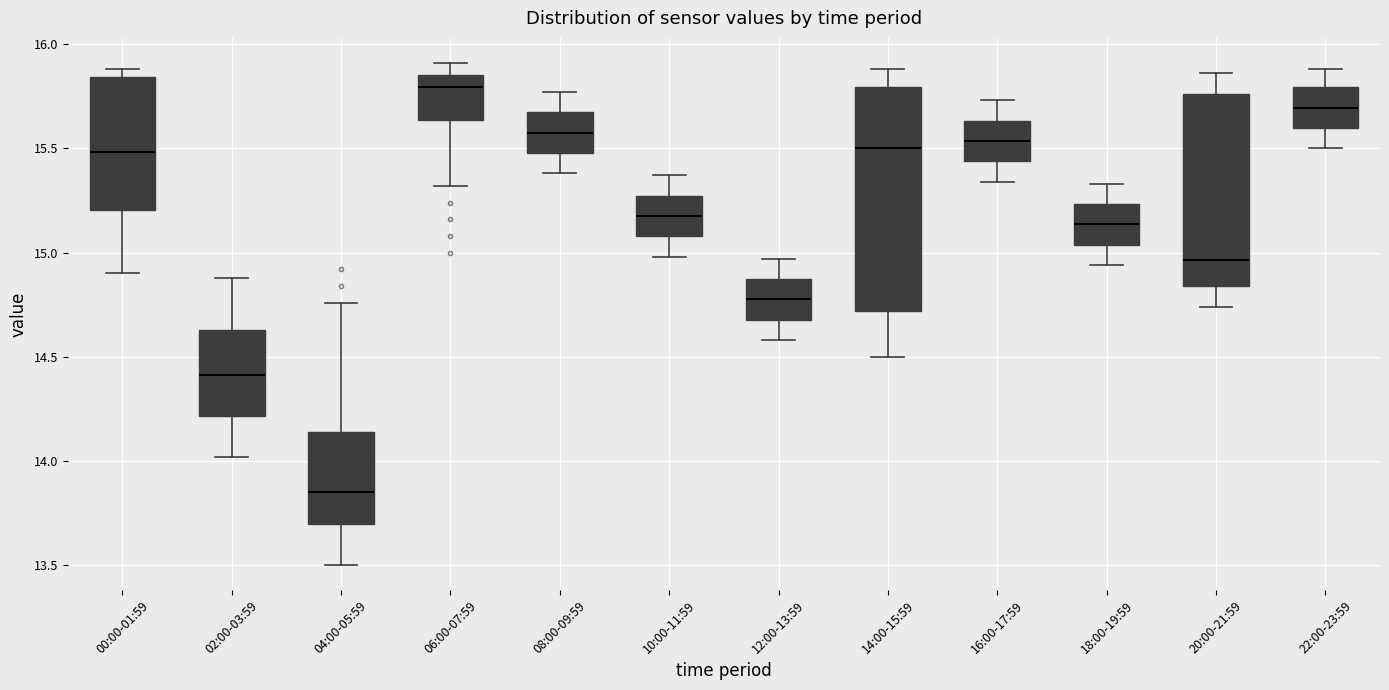

Reading left to right, transcribe this box plot: for each box, give where its median line is, the range the box spans, and where its two whiskers end, as read against the y-axis. The values are not printed on the chart, so give them approximately, as read against the axis.

00:00-01:59: median 15.50, box 15.20 to 15.85, whiskers 14.90 to 15.90
02:00-03:59: median 14.40, box 14.20 to 14.65, whiskers 14.00 to 14.90
04:00-05:59: median 13.85, box 13.70 to 14.15, whiskers 13.50 to 14.75
06:00-07:59: median 15.80, box 15.65 to 15.85, whiskers 15.30 to 15.90
08:00-09:59: median 15.60, box 15.50 to 15.65, whiskers 15.40 to 15.75
10:00-11:59: median 15.20, box 15.10 to 15.25, whiskers 15.00 to 15.35
12:00-13:59: median 14.80, box 14.70 to 14.85, whiskers 14.60 to 14.95
14:00-15:59: median 15.50, box 14.70 to 15.80, whiskers 14.50 to 15.90
16:00-17:59: median 15.55, box 15.45 to 15.65, whiskers 15.35 to 15.75
18:00-19:59: median 15.15, box 15.05 to 15.25, whiskers 14.95 to 15.35
20:00-21:59: median 14.95, box 14.85 to 15.75, whiskers 14.75 to 15.85
22:00-23:59: median 15.70, box 15.60 to 15.80, whiskers 15.50 to 15.90